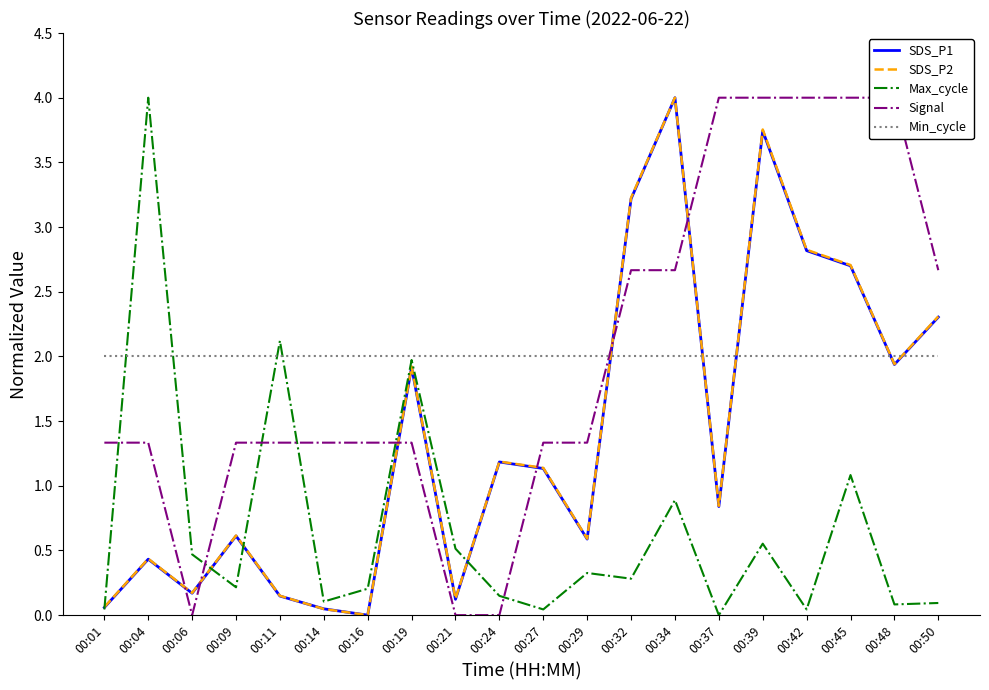

Reading right to left, what are all the values shown in this chart?

SDS_P1: 2.3	1.9	2.7	2.8	3.7	0.8	4.0	3.2	0.6	1.1	1.2	0.1	1.9	0.0	0.0	0.1	0.6	0.2	0.4	0.1
SDS_P2: 2.3	1.9	2.7	2.8	3.8	0.8	4.0	3.2	0.6	1.1	1.2	0.1	1.9	0.0	0.0	0.1	0.6	0.2	0.4	0.1
Max_cycle: 0.1	0.1	1.1	0.0	0.6	0.0	0.9	0.3	0.3	0.0	0.1	0.5	2.0	0.2	0.1	2.1	0.2	0.5	4.0	0.0
Signal: 2.7	4.0	4.0	4.0	4.0	4.0	2.7	2.7	1.3	1.3	0.0	0.0	1.3	1.3	1.3	1.3	1.3	0.0	1.3	1.3
Min_cycle: 2.0	2.0	2.0	2.0	2.0	2.0	2.0	2.0	2.0	2.0	2.0	2.0	2.0	2.0	2.0	2.0	2.0	2.0	2.0	2.0